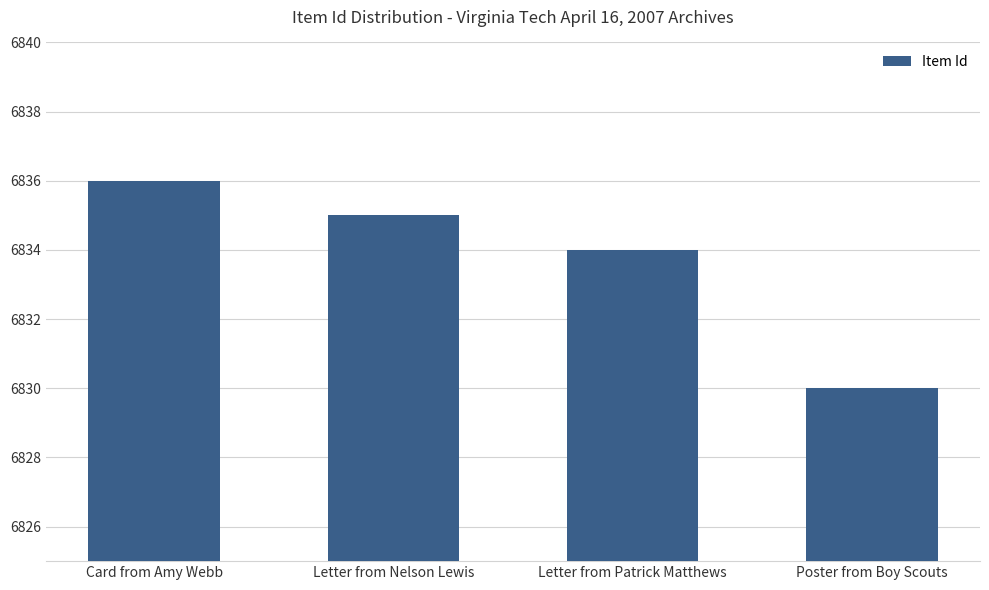

Does the chart contain any negative values?

No